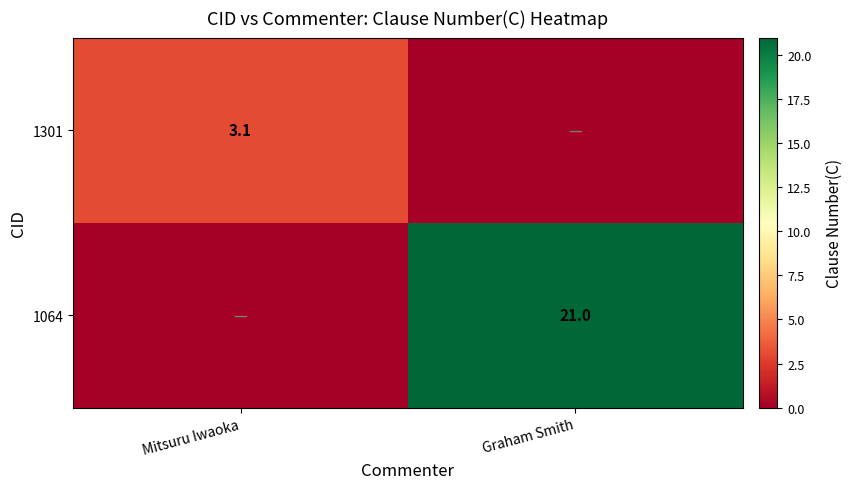

Is it true that 1301 equals 4.4 at Mitsuru Iwaoka?

False